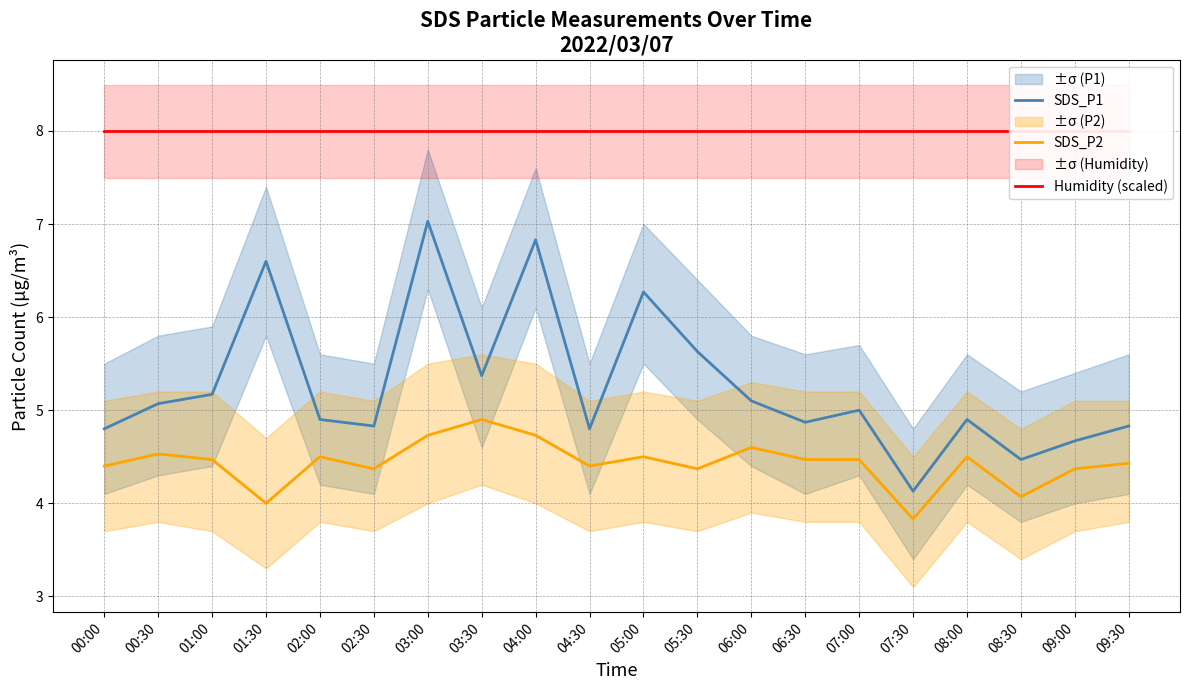

The value of SDS_P2 at 00:30 is 4.5. True or false?

True